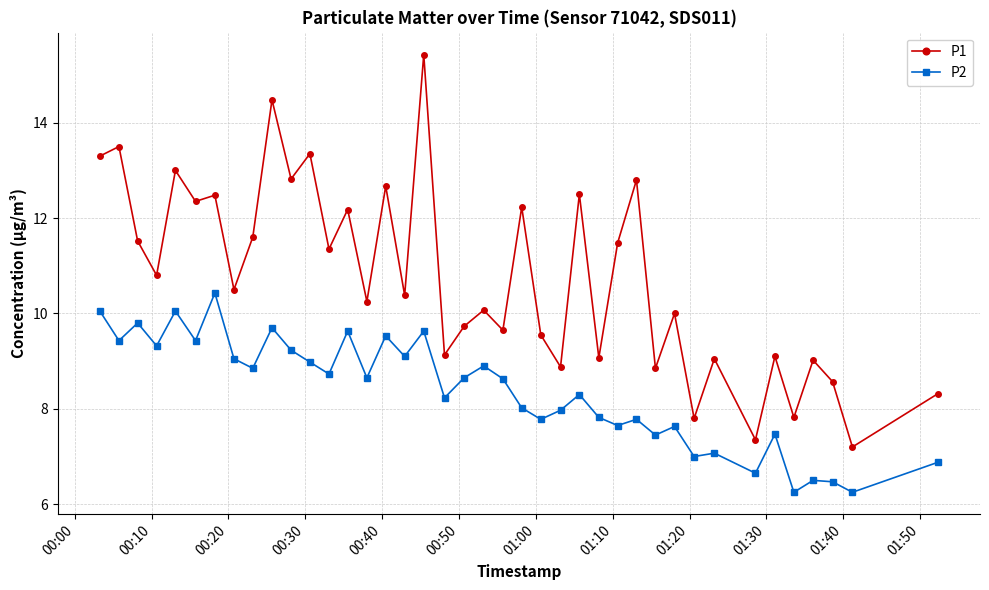

List the series in order of their overall mean, highest first.

P1, P2